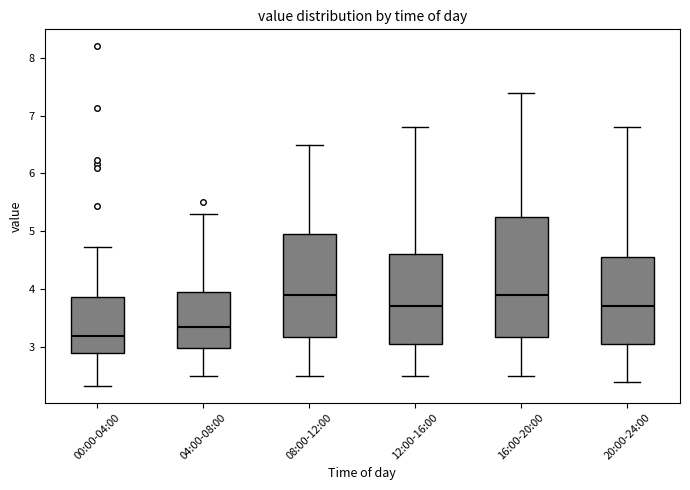

Reading left to right, transcribe this box plot: for each box, give where its median line is, the range the box spans, and where its two whiskers end, as read against the y-axis. The values are not printed on the chart, so give them approximately, as read against the axis.

00:00-04:00: median 3.2, box 2.9 to 3.9, whiskers 2.3 to 4.7
04:00-08:00: median 3.4, box 3.0 to 4.0, whiskers 2.5 to 5.3
08:00-12:00: median 3.9, box 3.2 to 5.0, whiskers 2.5 to 6.5
12:00-16:00: median 3.7, box 3.1 to 4.6, whiskers 2.5 to 6.8
16:00-20:00: median 3.9, box 3.2 to 5.3, whiskers 2.5 to 7.4
20:00-24:00: median 3.7, box 3.1 to 4.6, whiskers 2.4 to 6.8